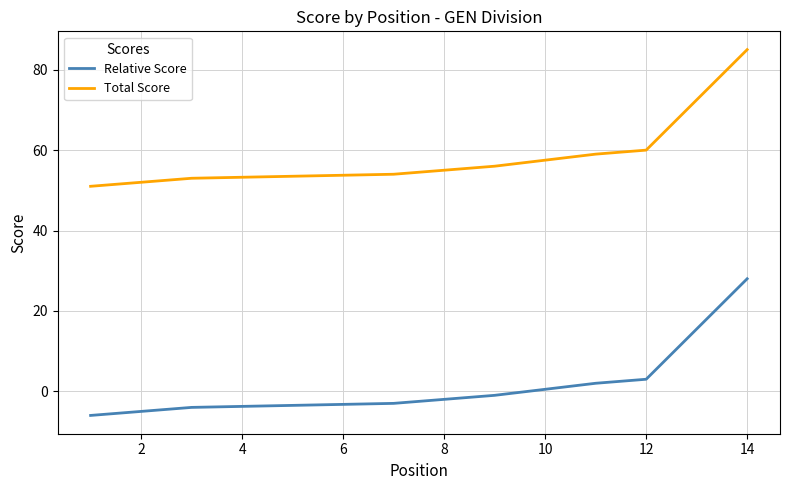

What is the smallest value displayed?

-6